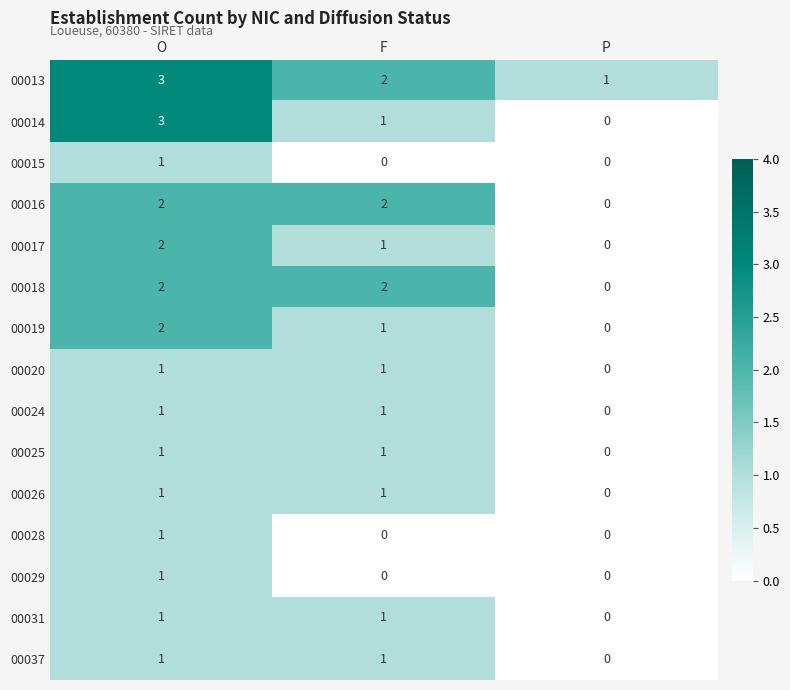

Is the value of 00013 at P greater than the value of 00020 at P?

Yes